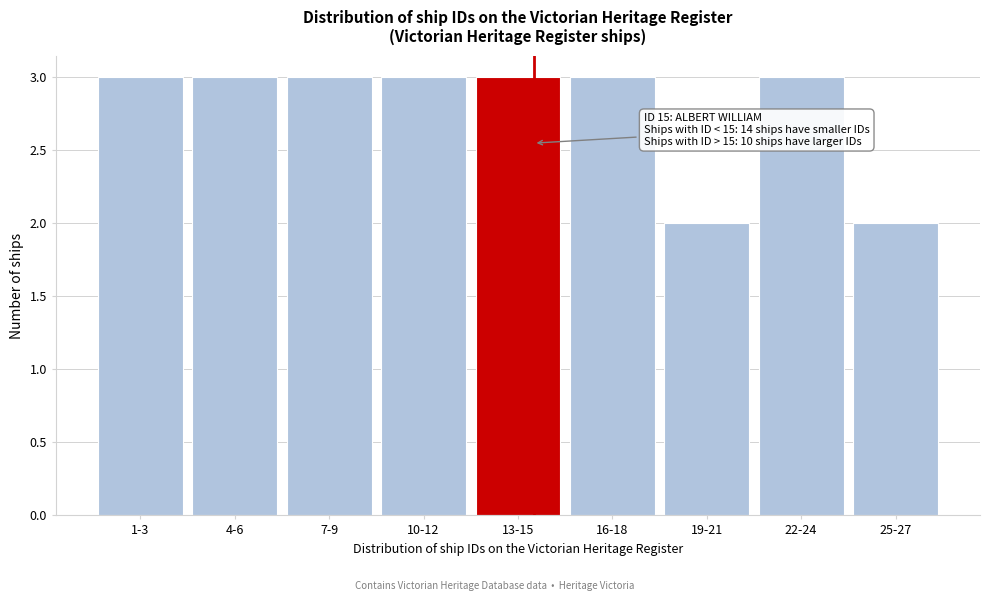

Reading left to right, extract all data points from this chart.

3	3	3	3	3	3	2	3	2